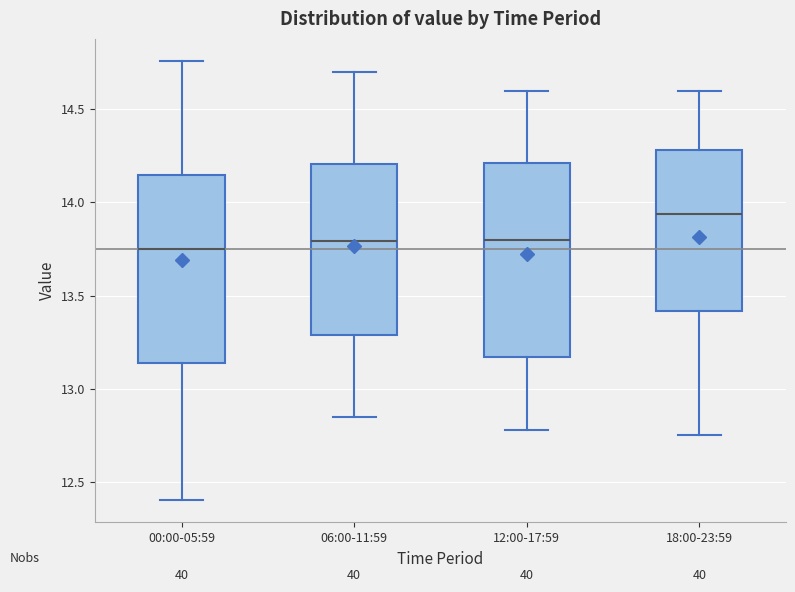

Where does the upper whisker of the box for 12:00-17:59 end on the y-axis? The values are not printed on the chart, so give them approximately, as read against the axis.

14.60